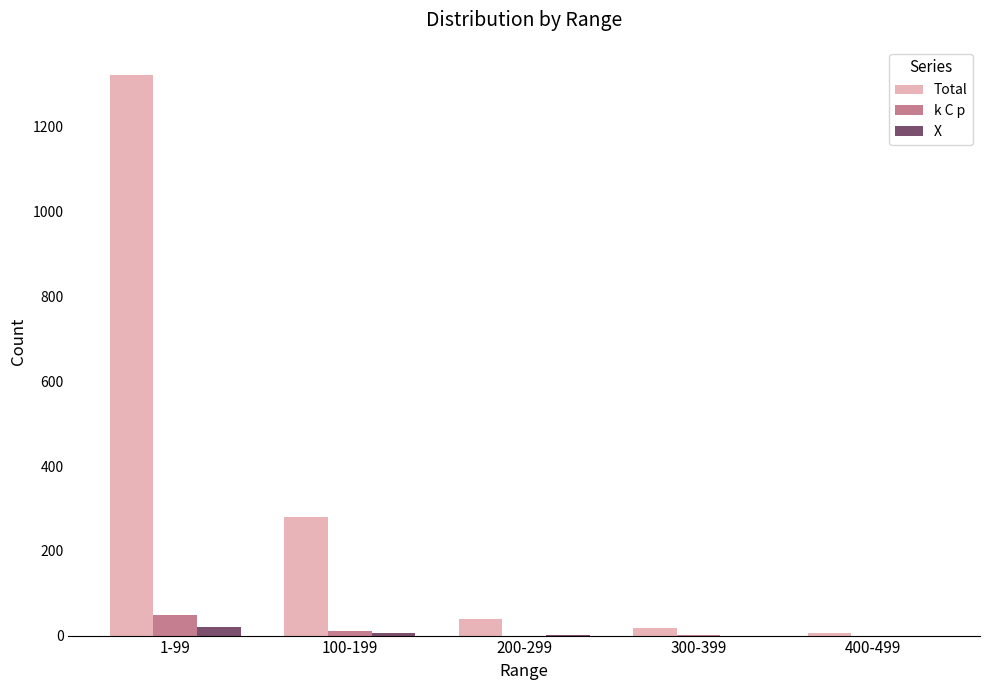

Which category has the highest value across all series?

1-99